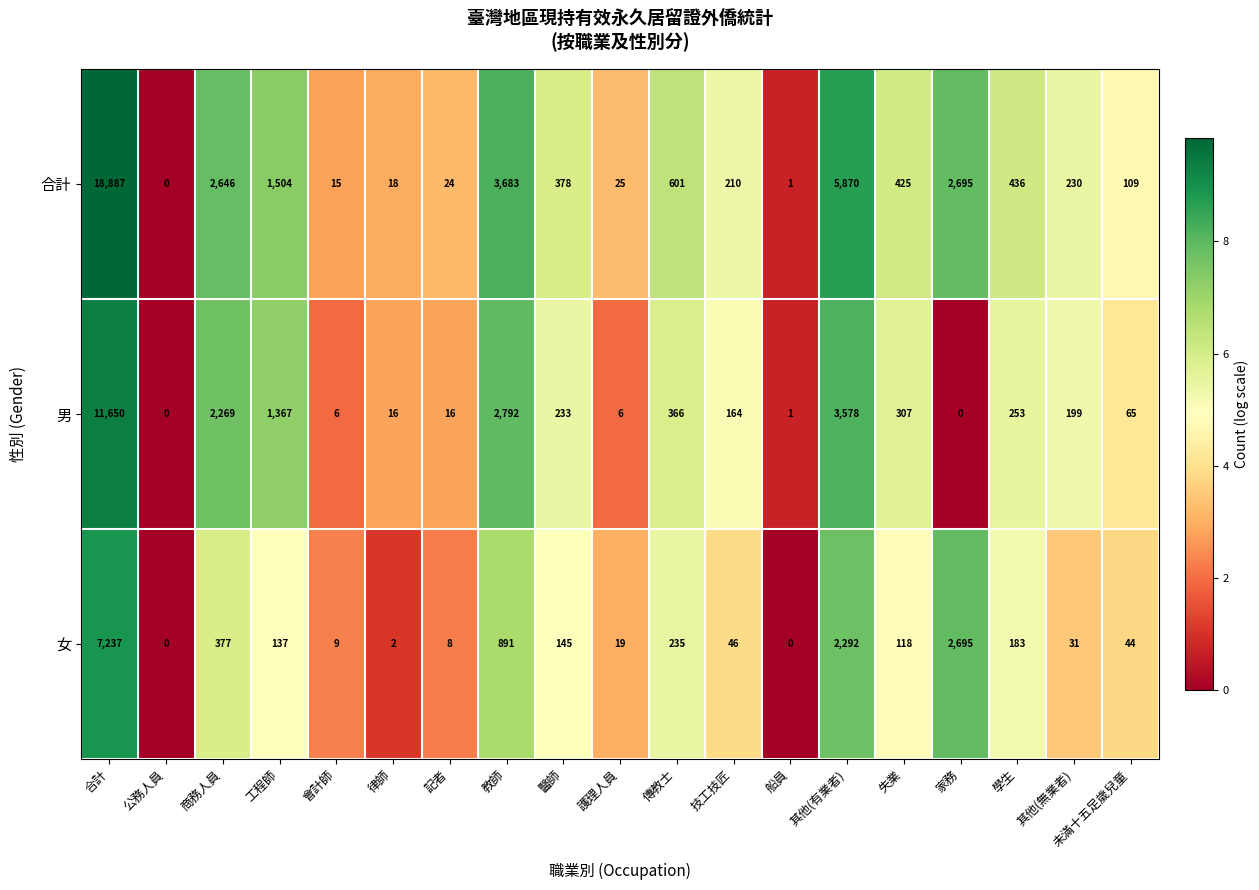

List the series in order of their overall mean, lowest first.

女, 男, 合計